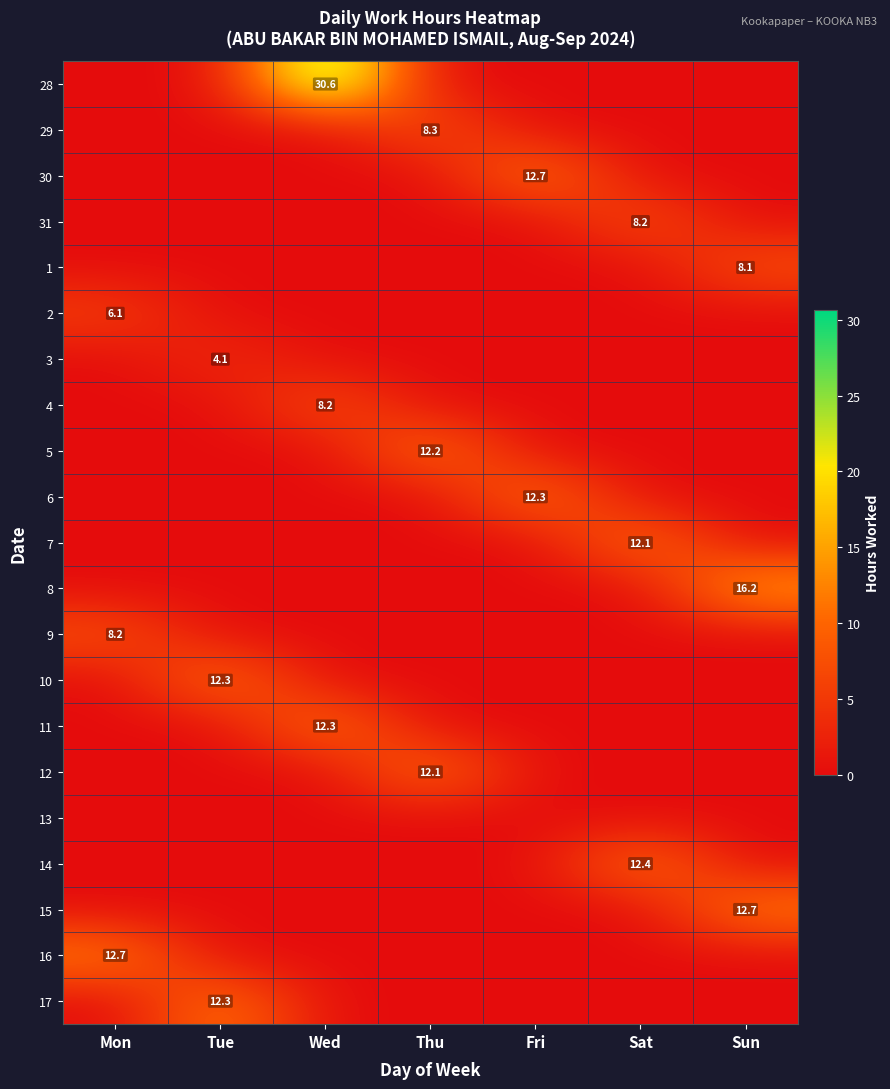

Is it true that 11 equals 5.0 at Wed?

False